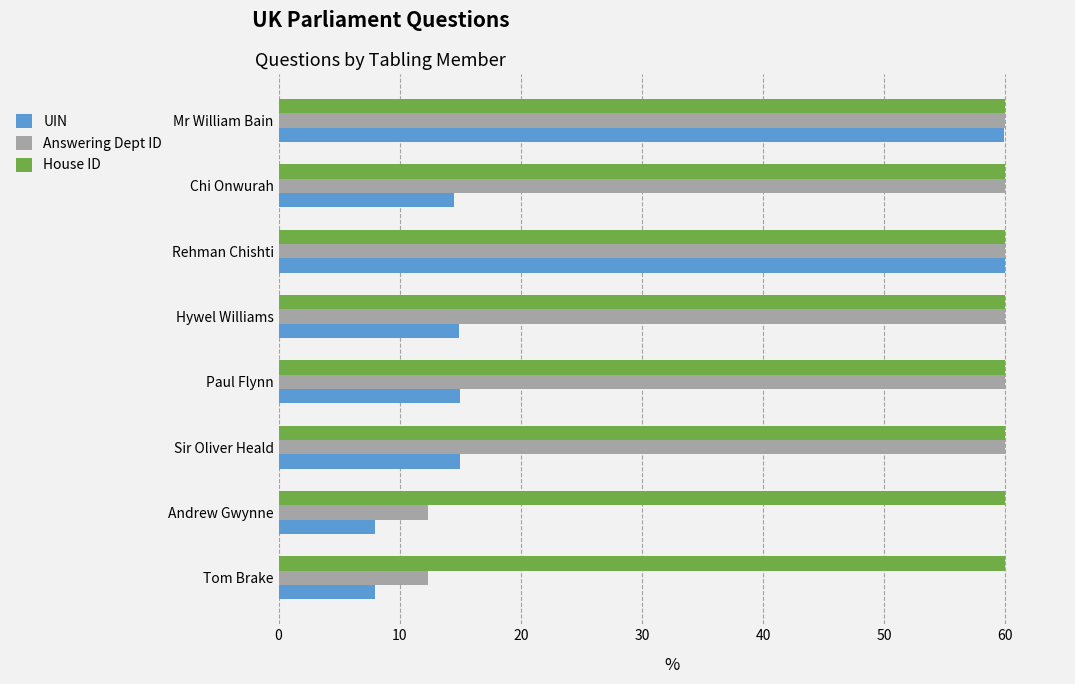

What value does the Answering Dept ID series have at Mr William Bain?

60.0